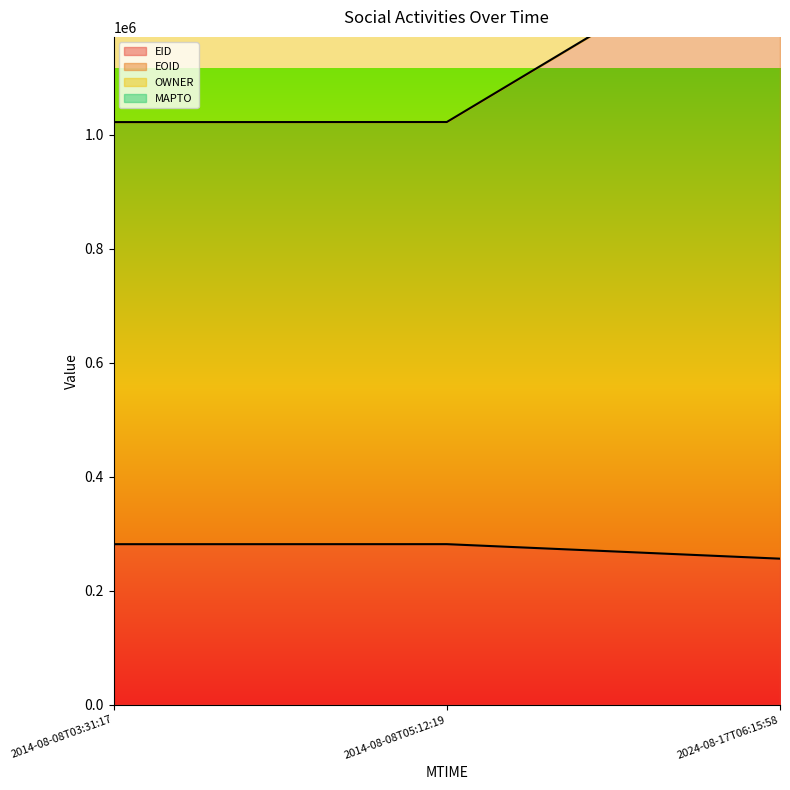

Which series has the widest spread of values?

EOID